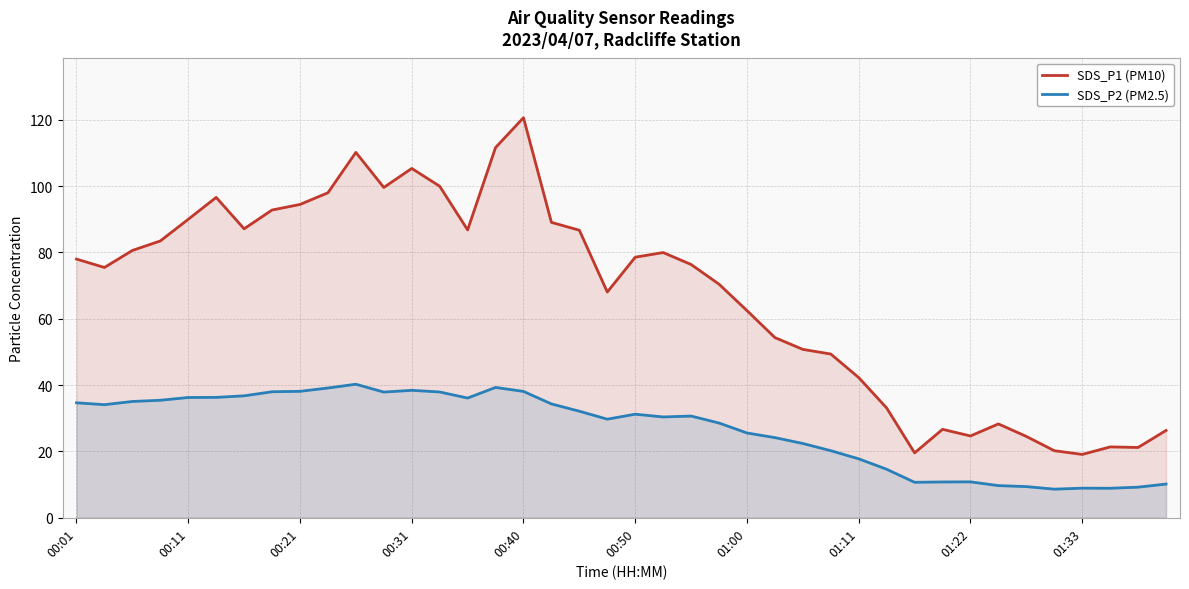

What are all the series names shown in the legend?

SDS_P1 (PM10), SDS_P2 (PM2.5)